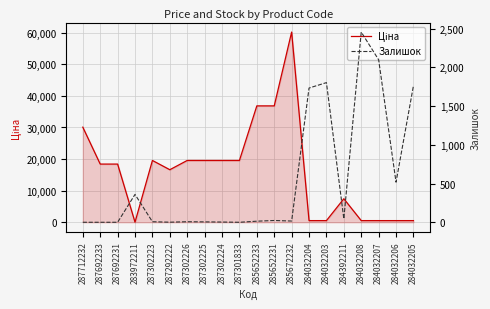

Which has a higher value, 287302226 or 284392211?

287302226